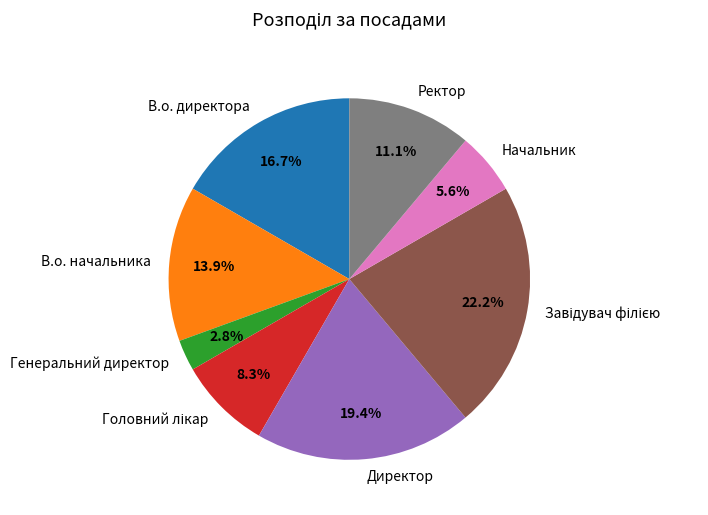

To the nearest percent, what portion does В.о. начальника represent?

14%